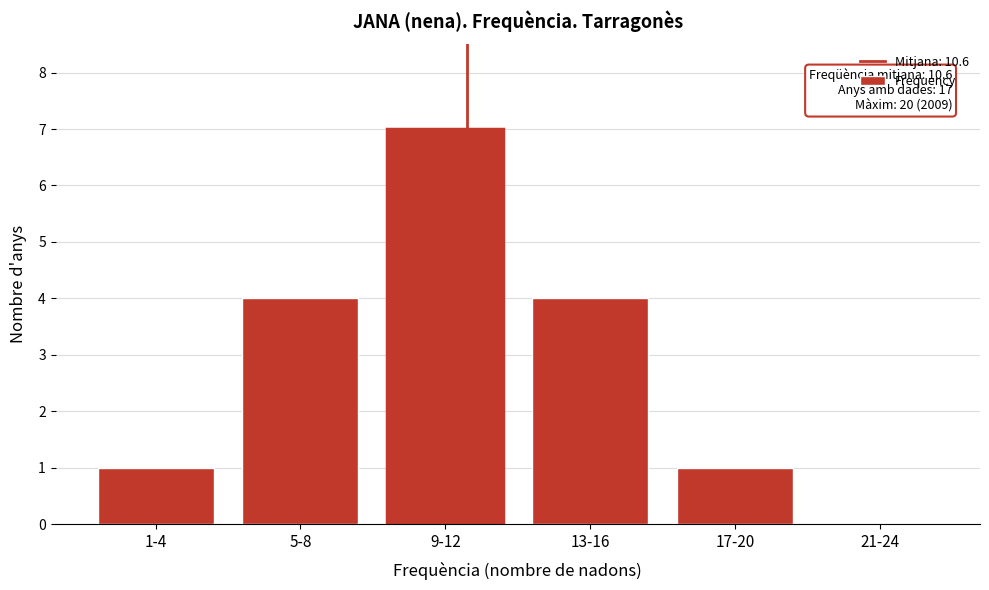

Reading left to right, what are all the values shown in this chart?

1-4=1	5-8=4	9-12=7	13-16=4	17-20=1	21-24=0